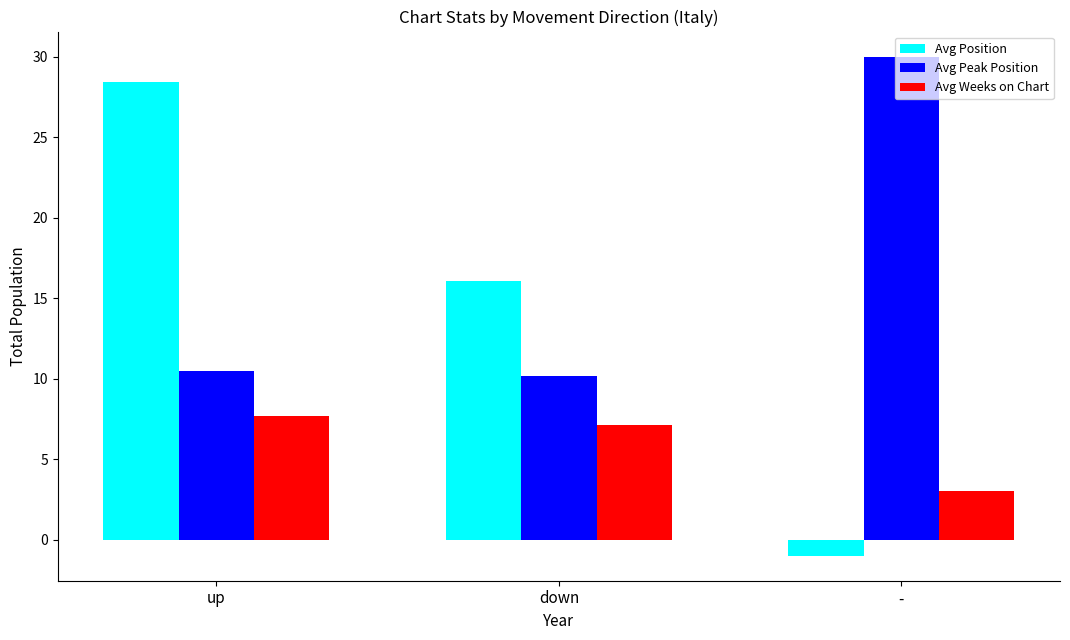

What is the total value across all series at -?

32.0